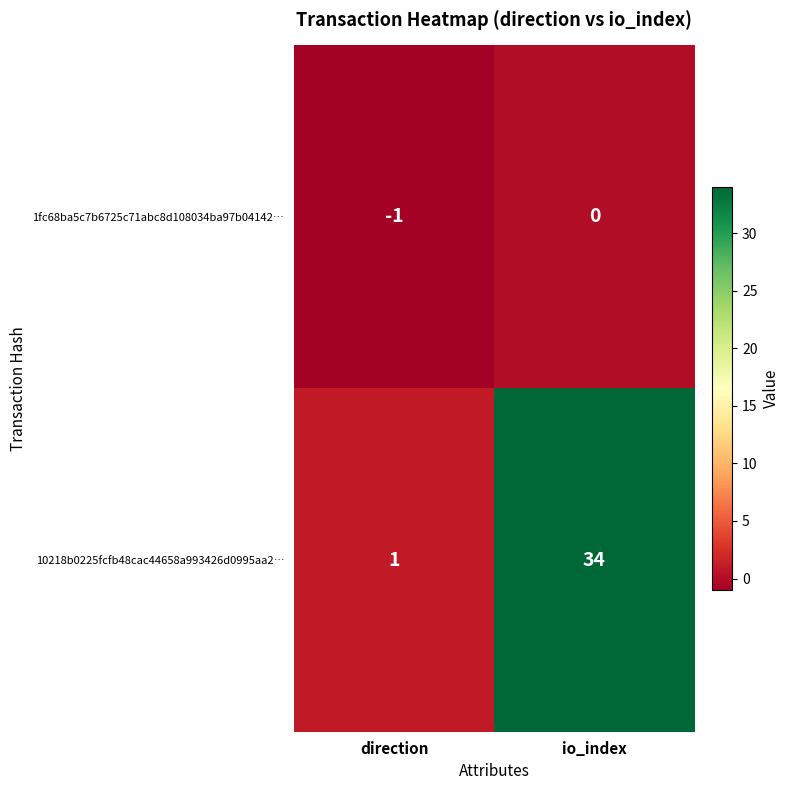

Reading right to left, transcribe all the data shown in this chart.

1fc68ba5c7b6725c71abc8d108034ba97b04142…: io_index=0	direction=-1
10218b0225fcfb48cac44658a993426d0995aa2…: io_index=34	direction=1